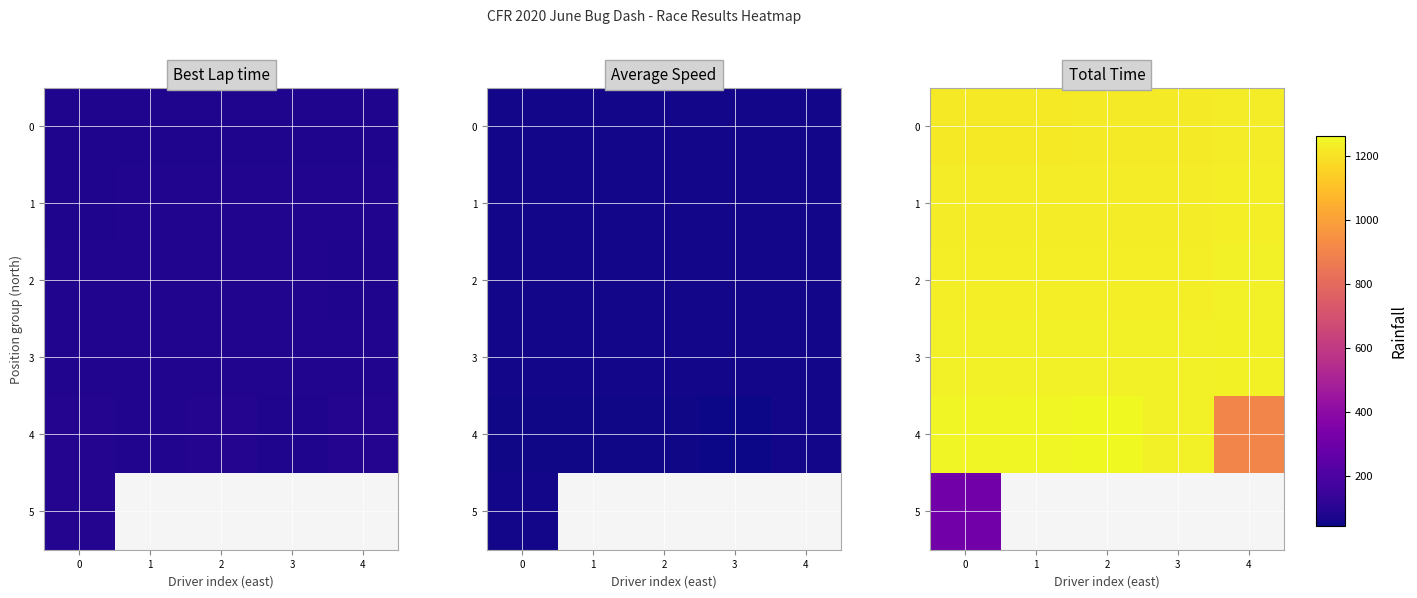

Which has a higher value, 3 or 0?

3